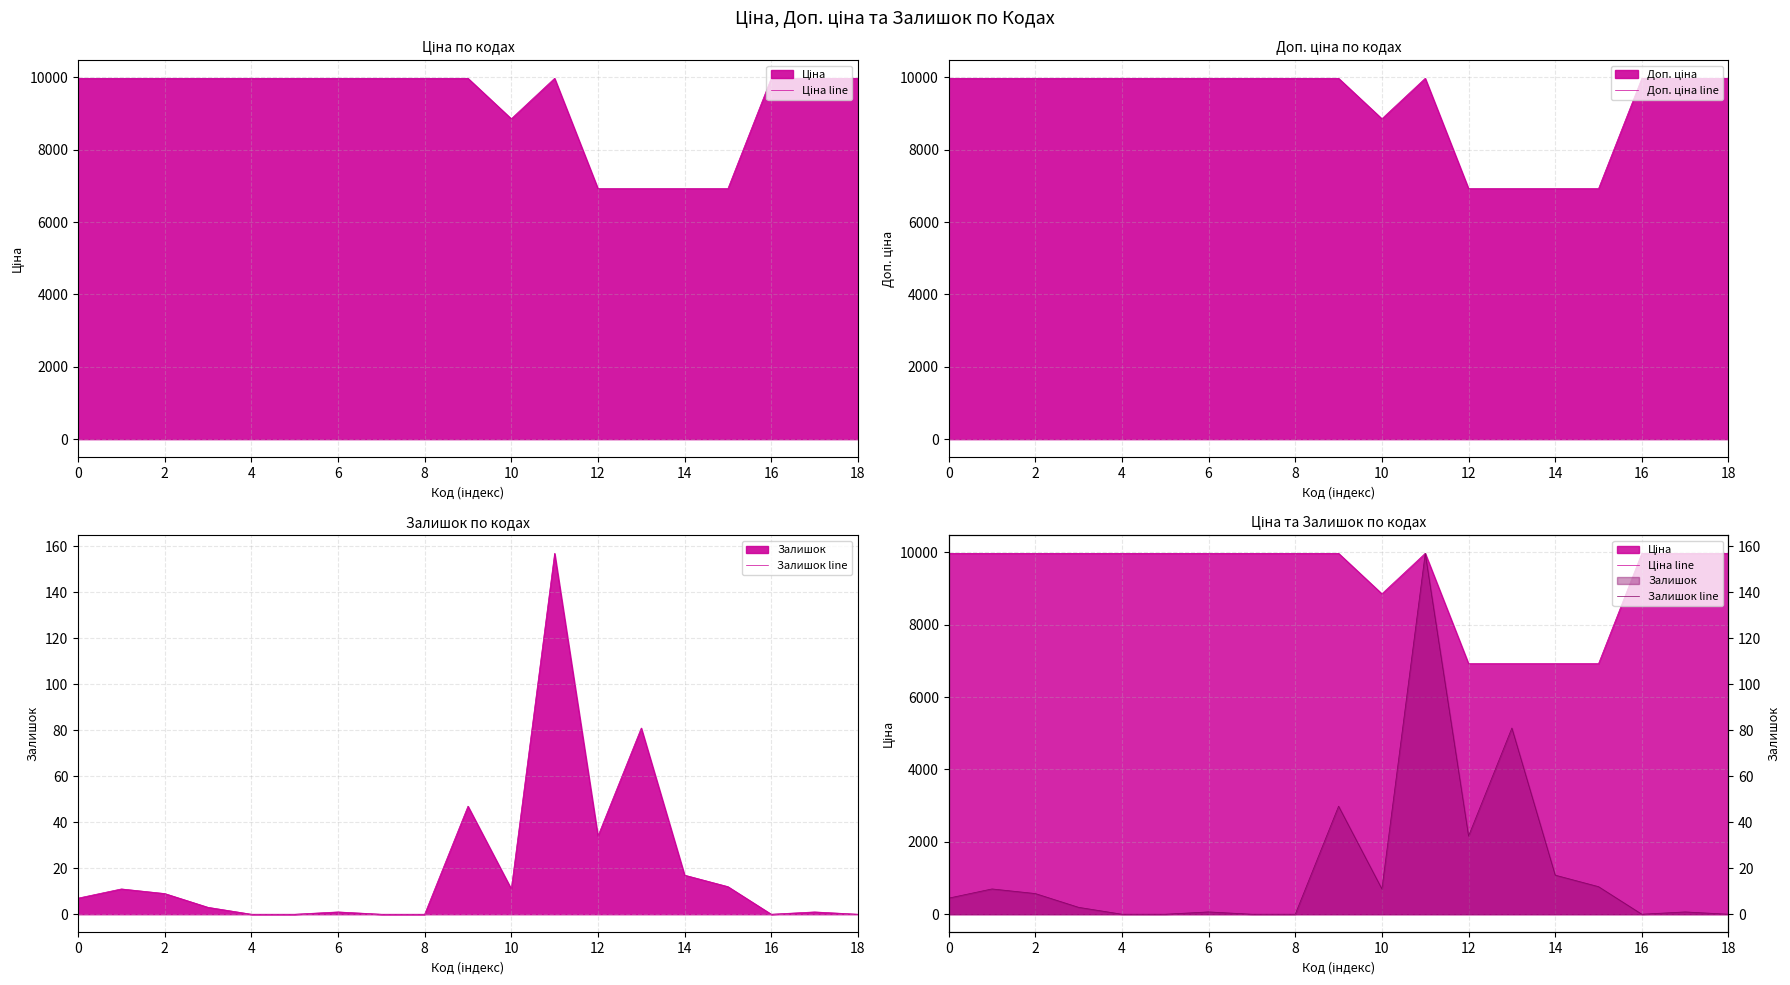

What is the label of the 19th point from the left?

18